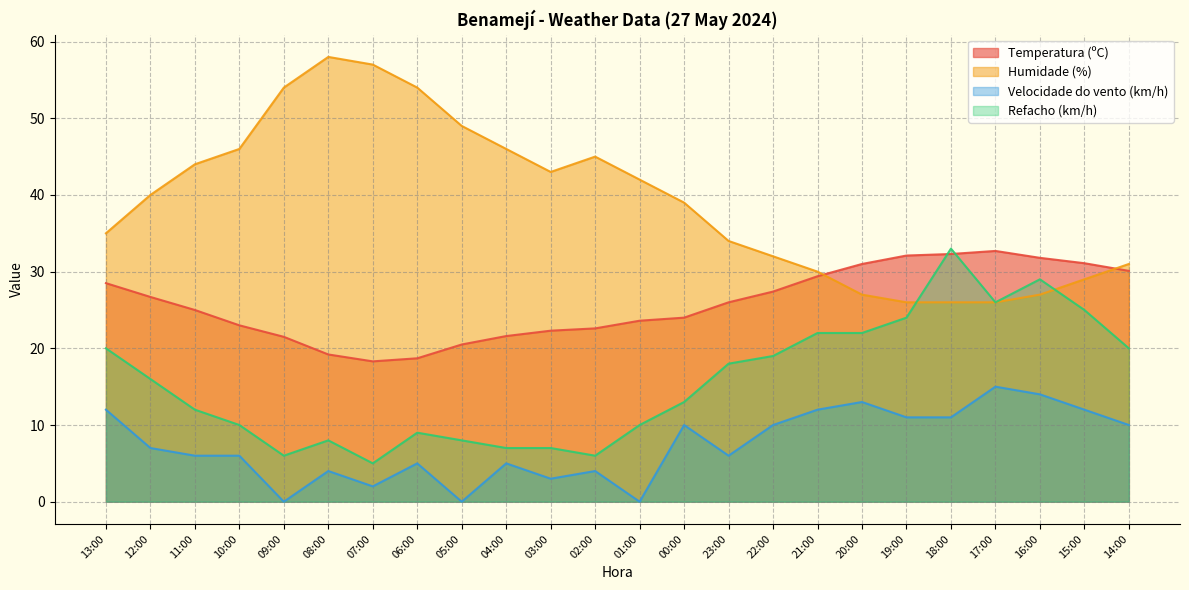

How many values in the Temperatura (ºC) series exceed 26?

11